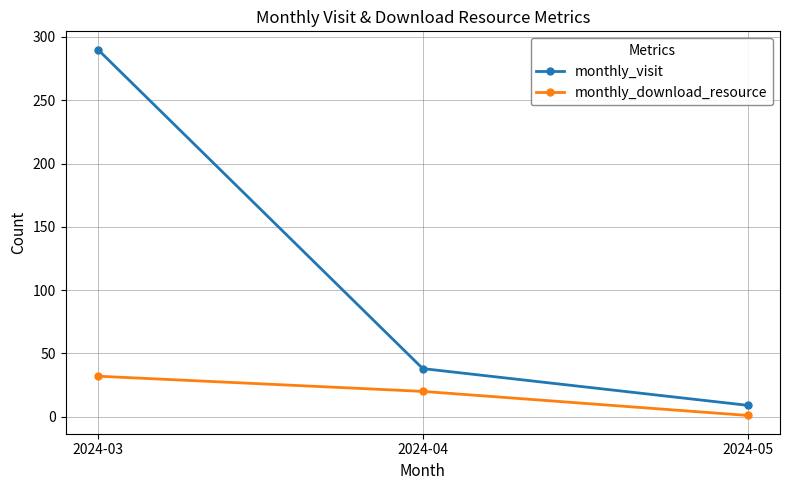

Reading left to right, extract all data points from this chart.

monthly_visit: 2024-03=290	2024-04=38	2024-05=9
monthly_download_resource: 2024-03=32	2024-04=20	2024-05=1